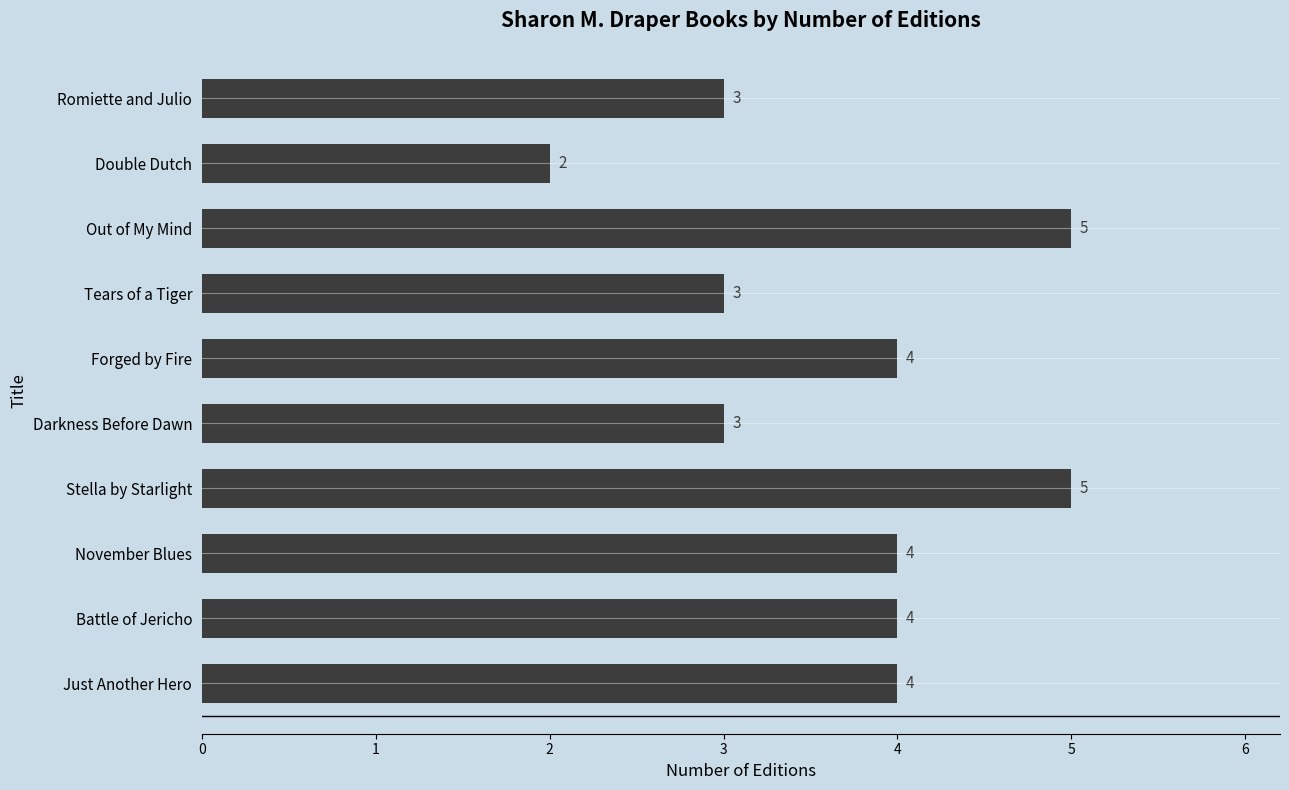

How many series are shown in this chart?

1